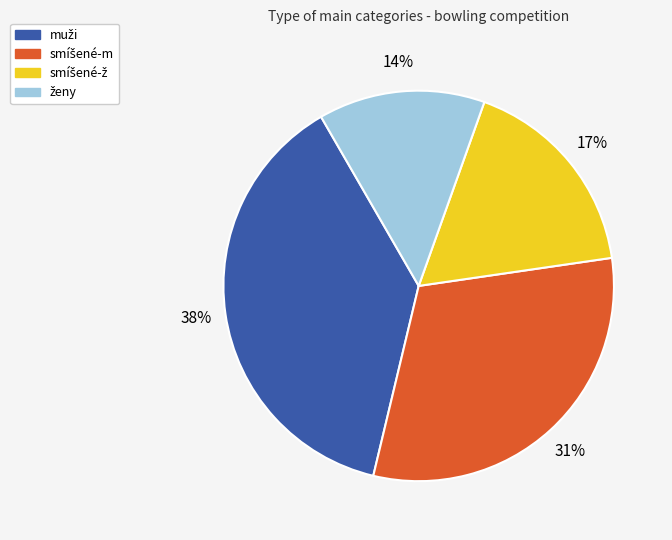

To the nearest percent, what is the difference between the largest and smallest slice percentages?

24%